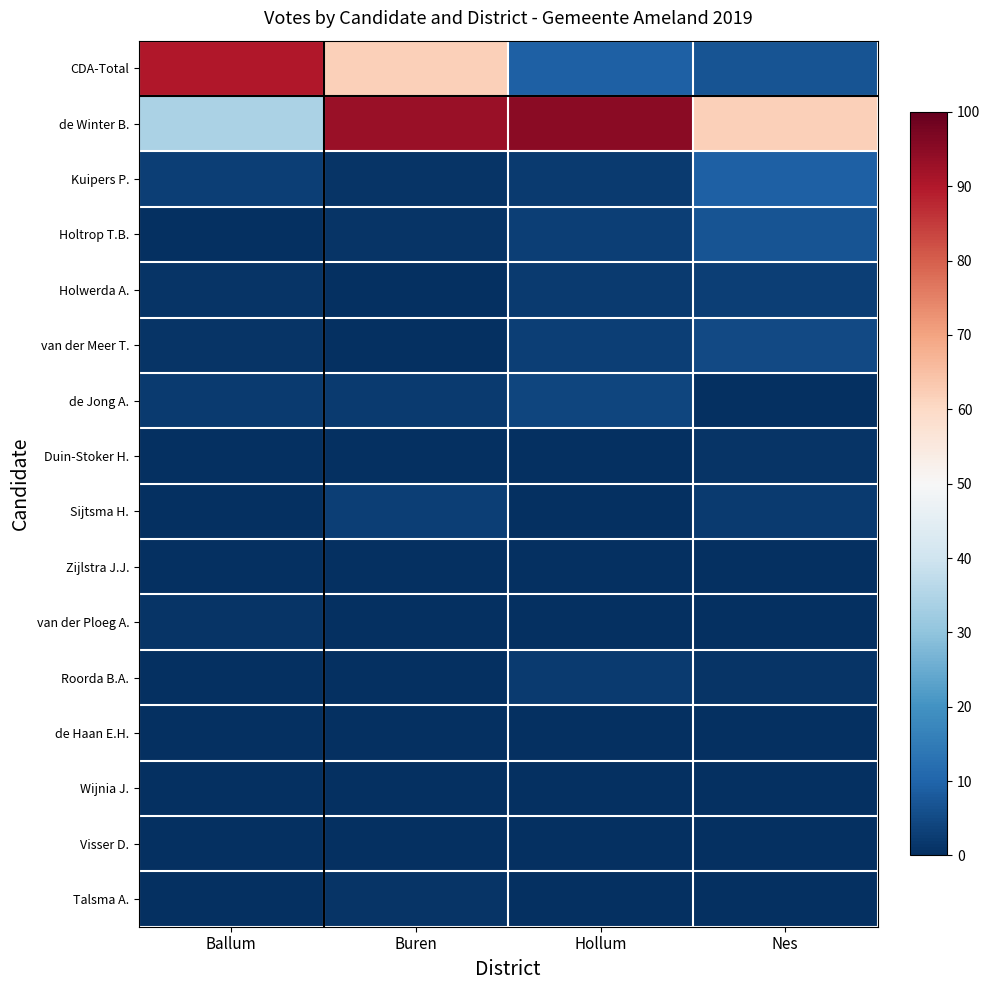

Which series has the largest range (max minus min)?

CDA-Total